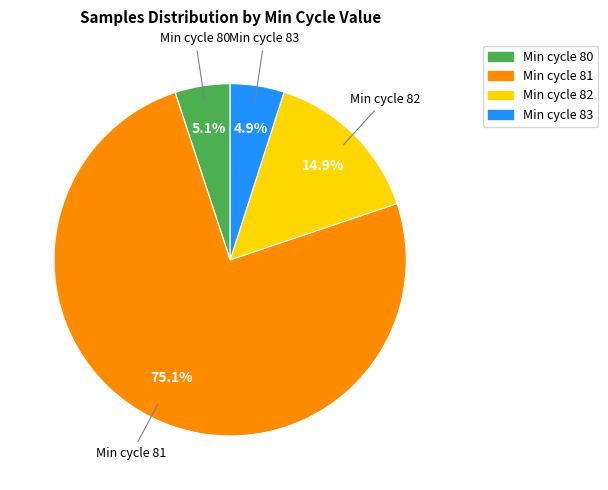

Is there any slice that represents more than half of the pie?

Yes